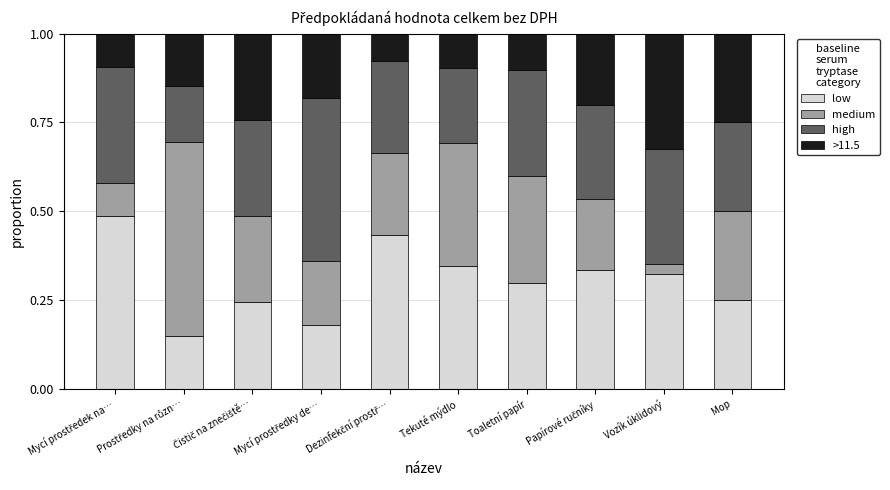

What is the total value across all series at Vozík úklidový?

1.0